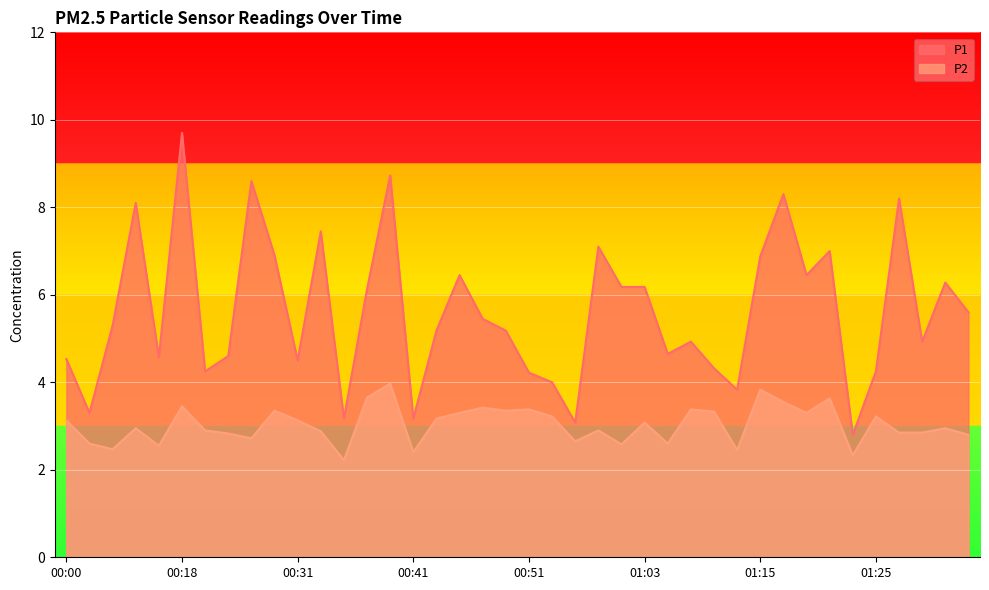

At which label is P1 closest to 6?

00:37